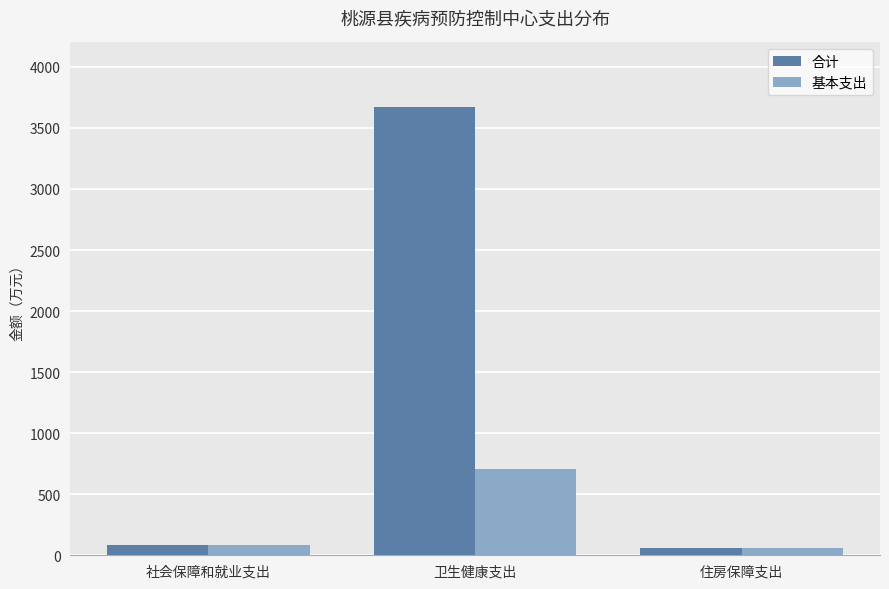

Which series has the largest total across all categories?

合计